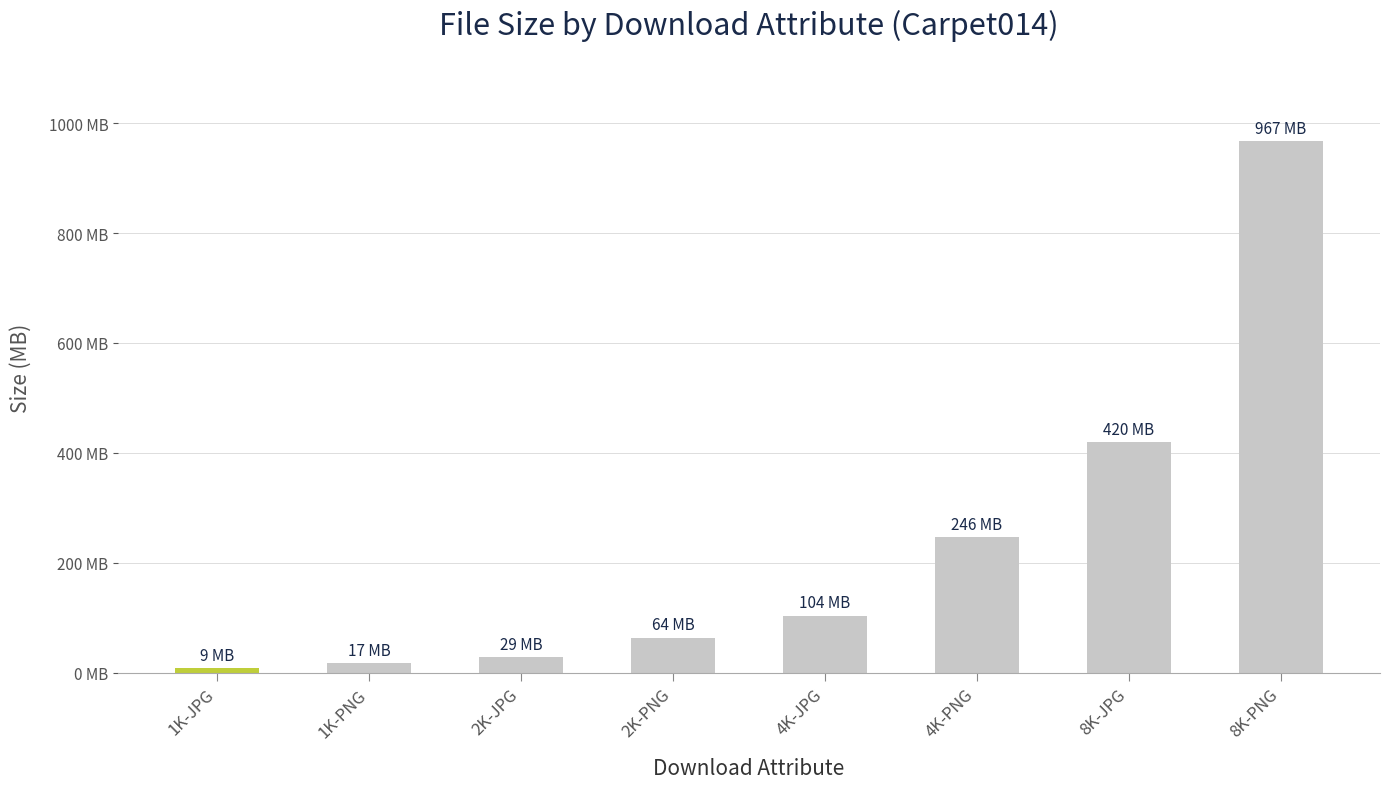

What is the minimum value shown in the chart?

8.6